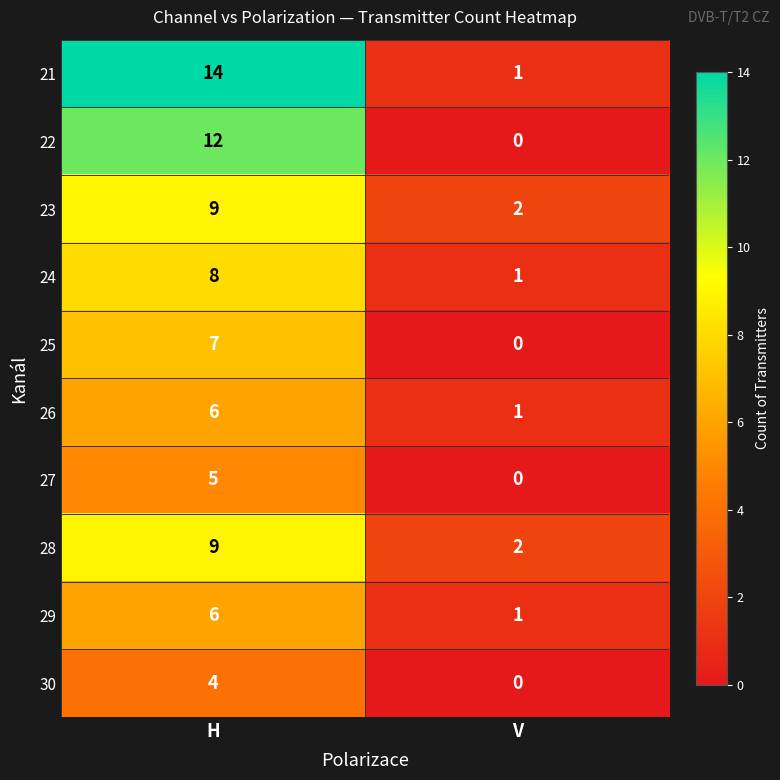

At which category is the sum across all series the highest?

H